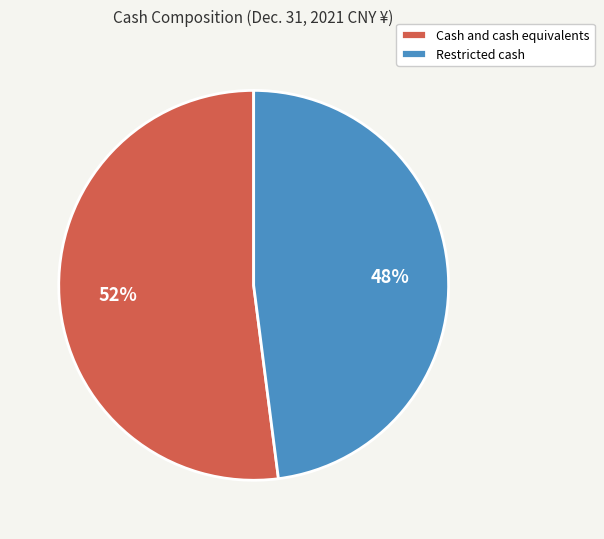

To the nearest percent, what is the combined percentage of Cash and cash equivalents and Restricted cash?

100%